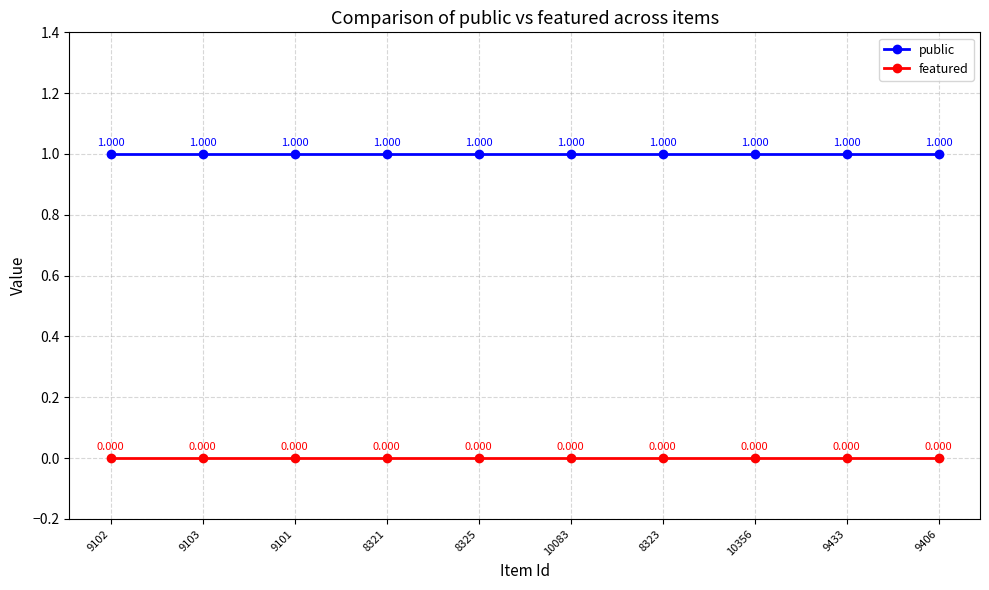

What is the label of the 3rd point from the left?

9101